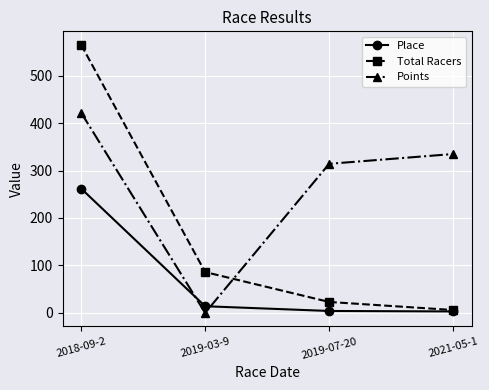

Which series has the largest range (max minus min)?

Total Racers